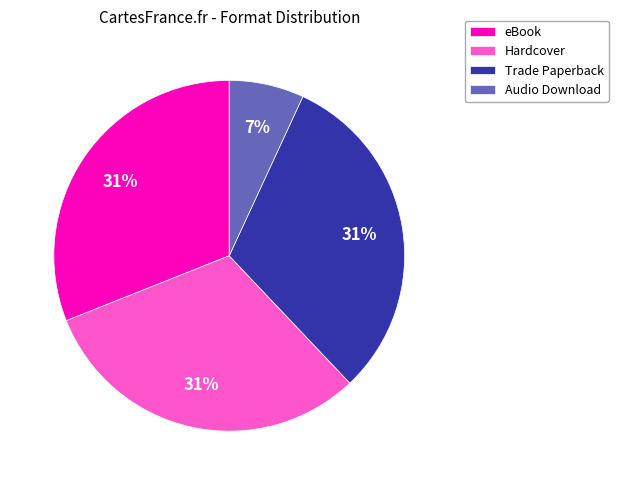

Is it true that Hardcover is 36% of the pie?

False